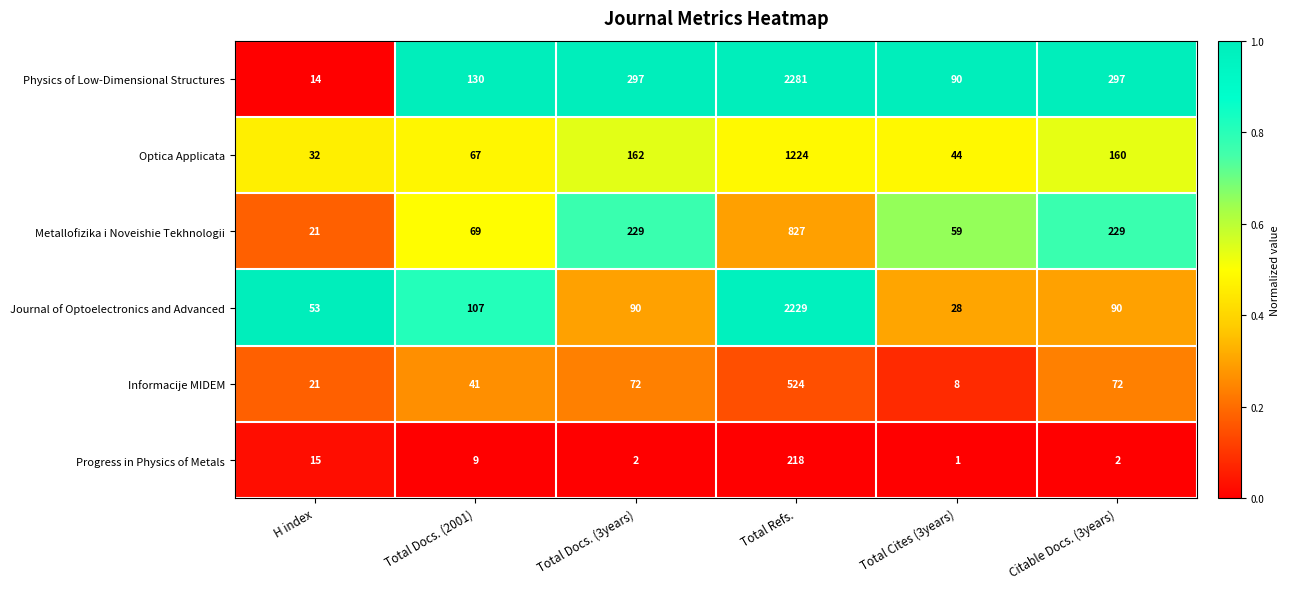

What is the difference between the highest and lowest values at H index?

39